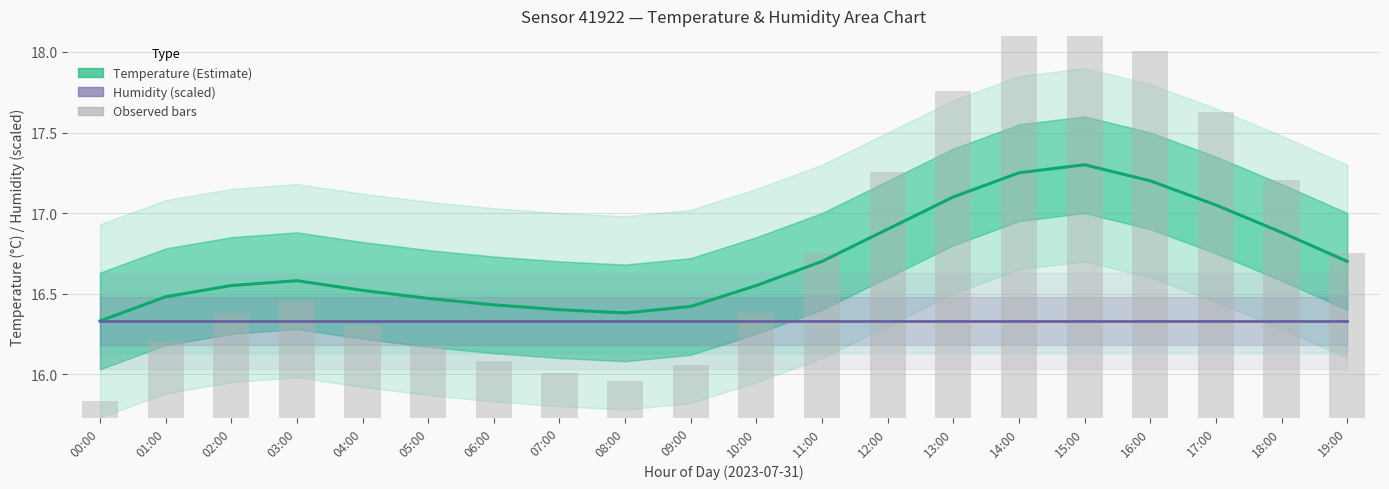

Rank the series by their maximum value, from highest to lowest.

Observed, Temperature (Estimate), Humidity (scaled)